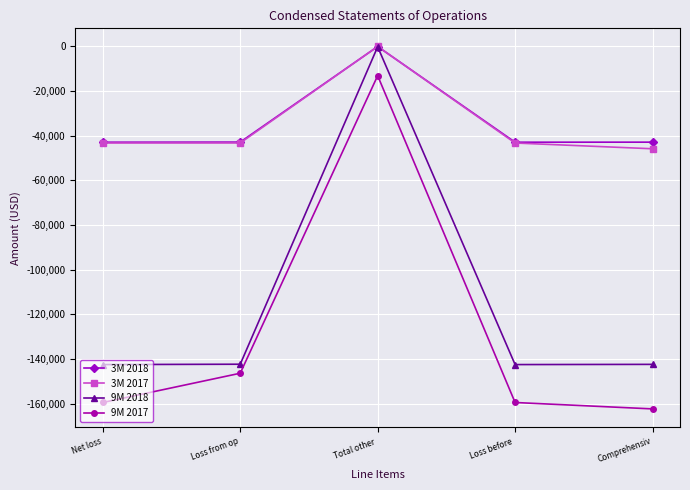

How many categories are shown in the chart?

5